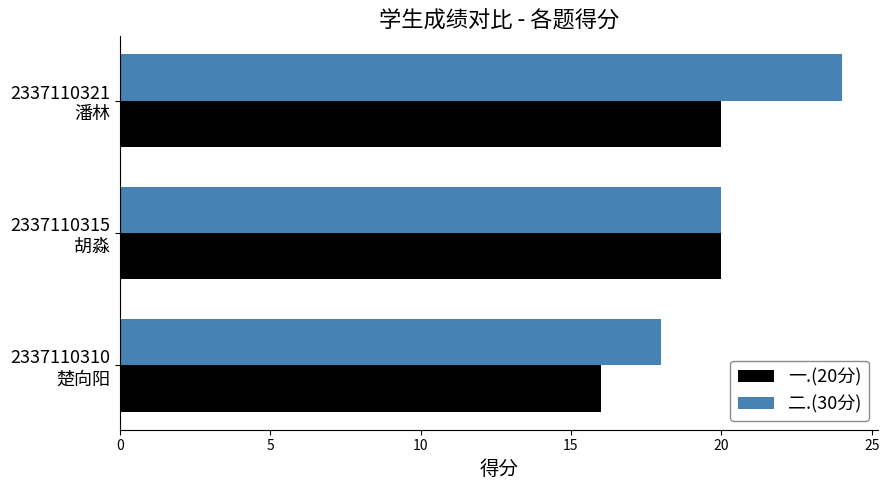

Which series has the widest spread of values?

二.(30分)